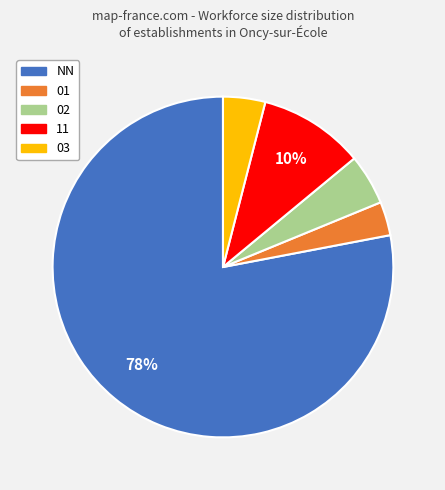

Which has a higher value, 02 or 03?

02